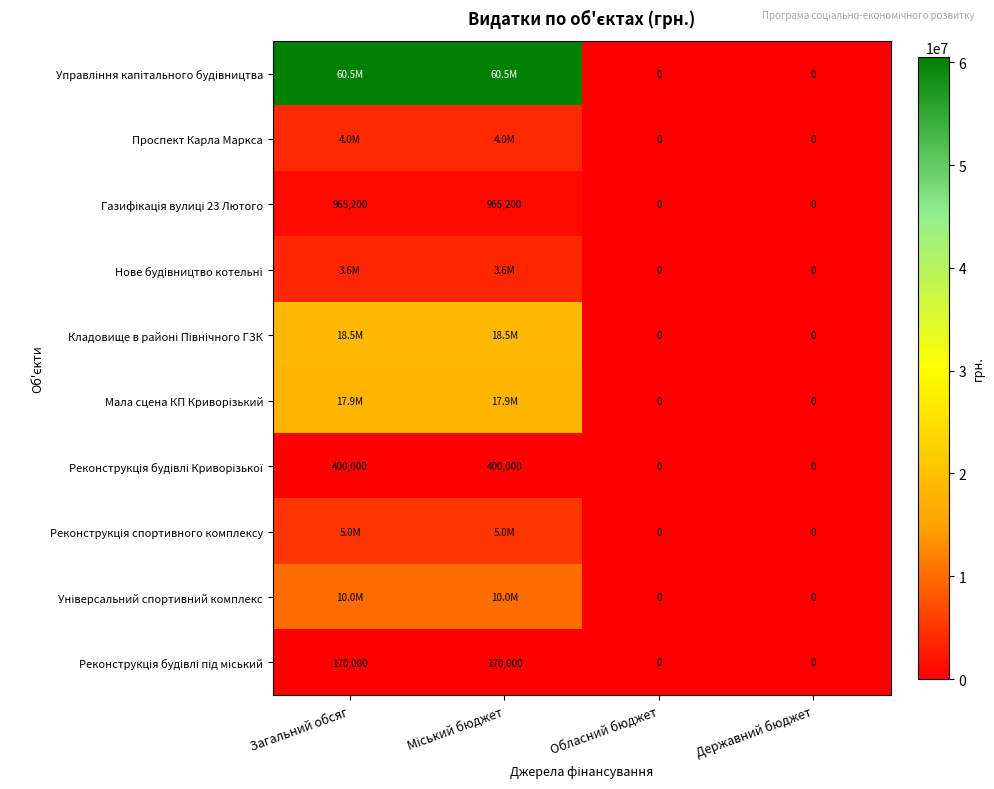

Rank the categories by Реконструкція будівлі Криворізької value from lowest to highest.

Обласний бюджет, Державний бюджет, Загальний обсяг, Міський бюджет